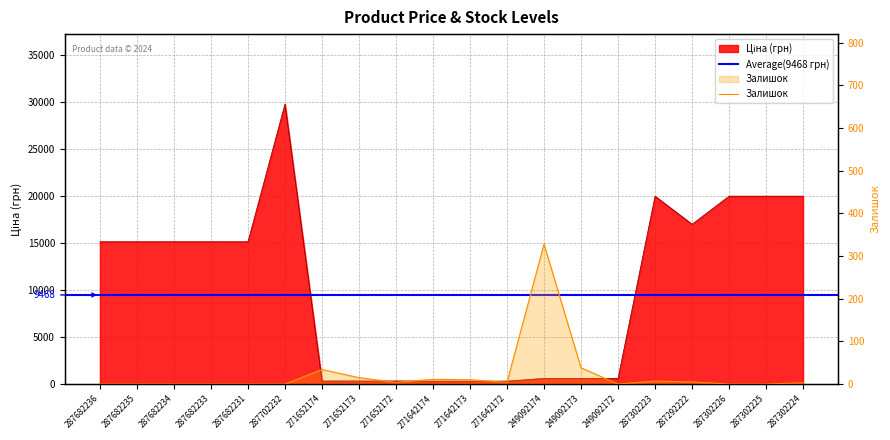

True or false: Залишок has more than 0 interior local peaks.

True